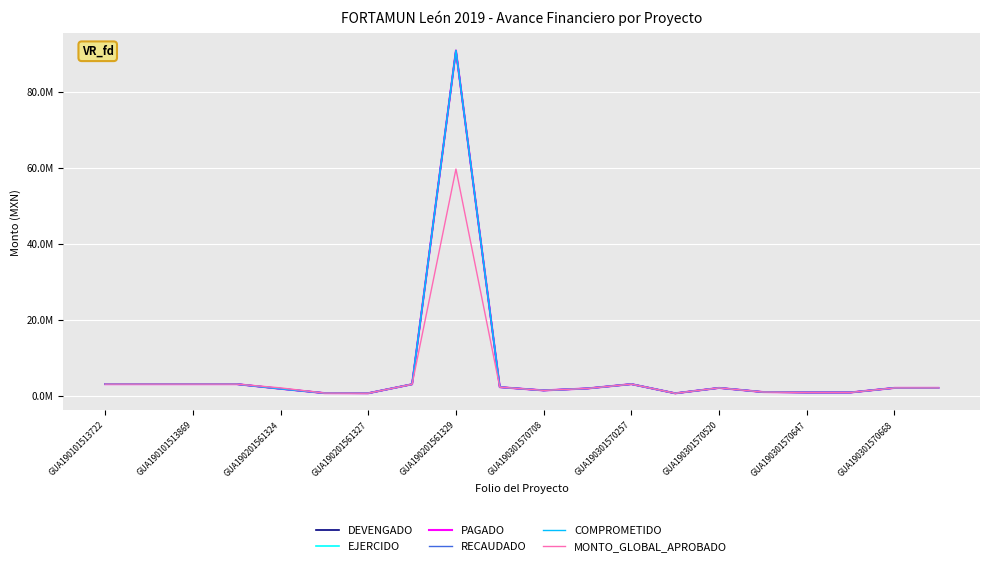

What is the value of the MONTO_GLOBAL_APROBADO point at the 10th from the left?

2199980.8